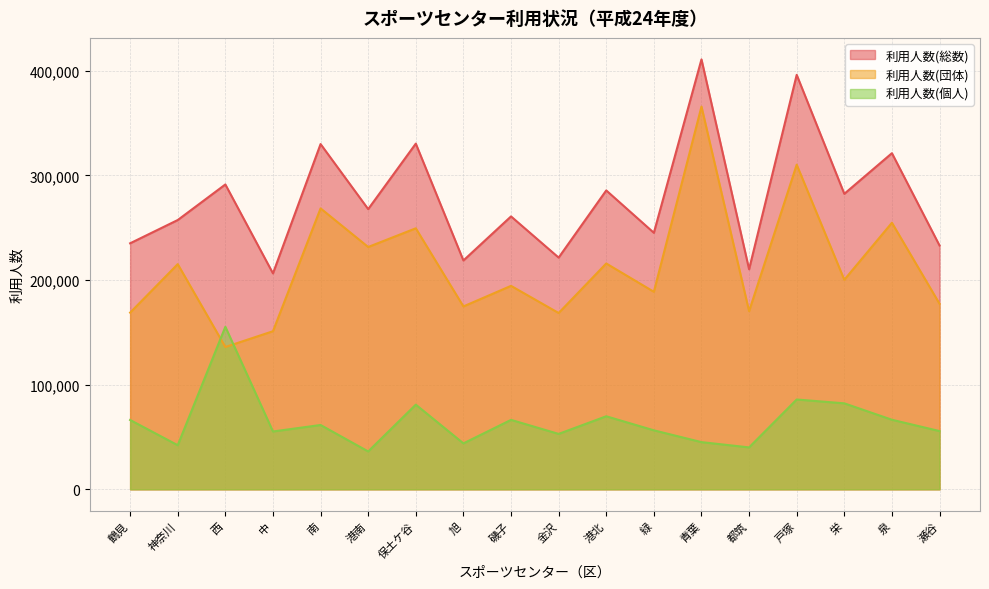

True or false: 利用人数(個人) and 利用人数(総数) cross at least once.

False